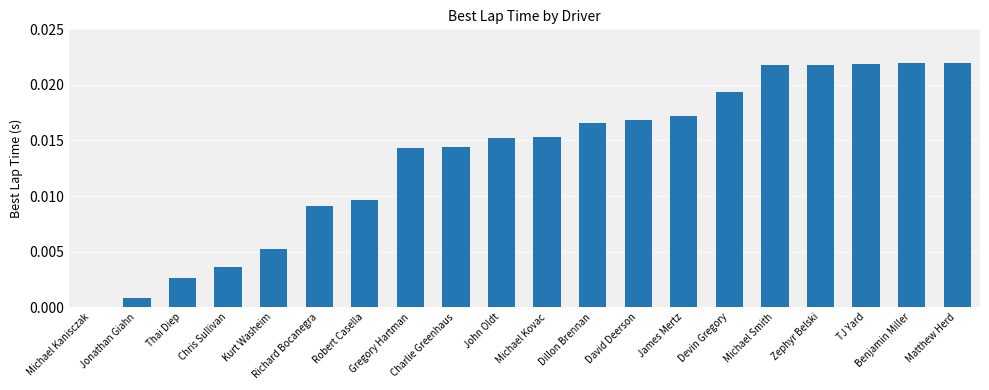

What is the sum of all values?

0.3